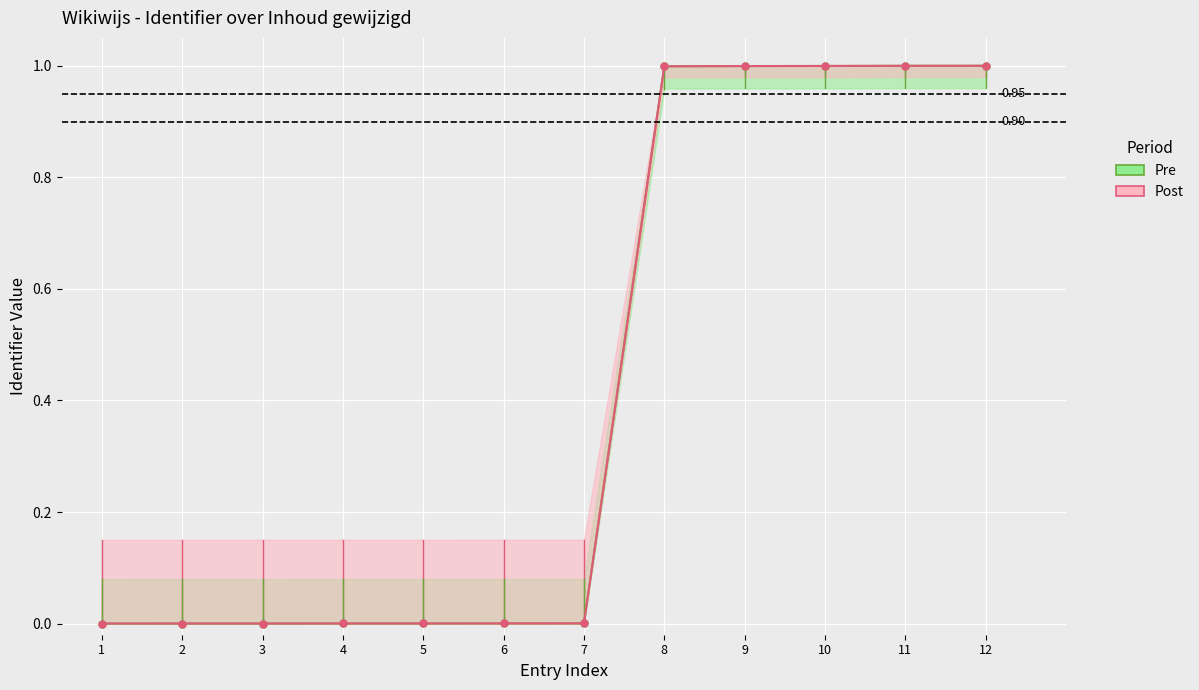

Does the chart display data point markers on the line(s)?

Yes